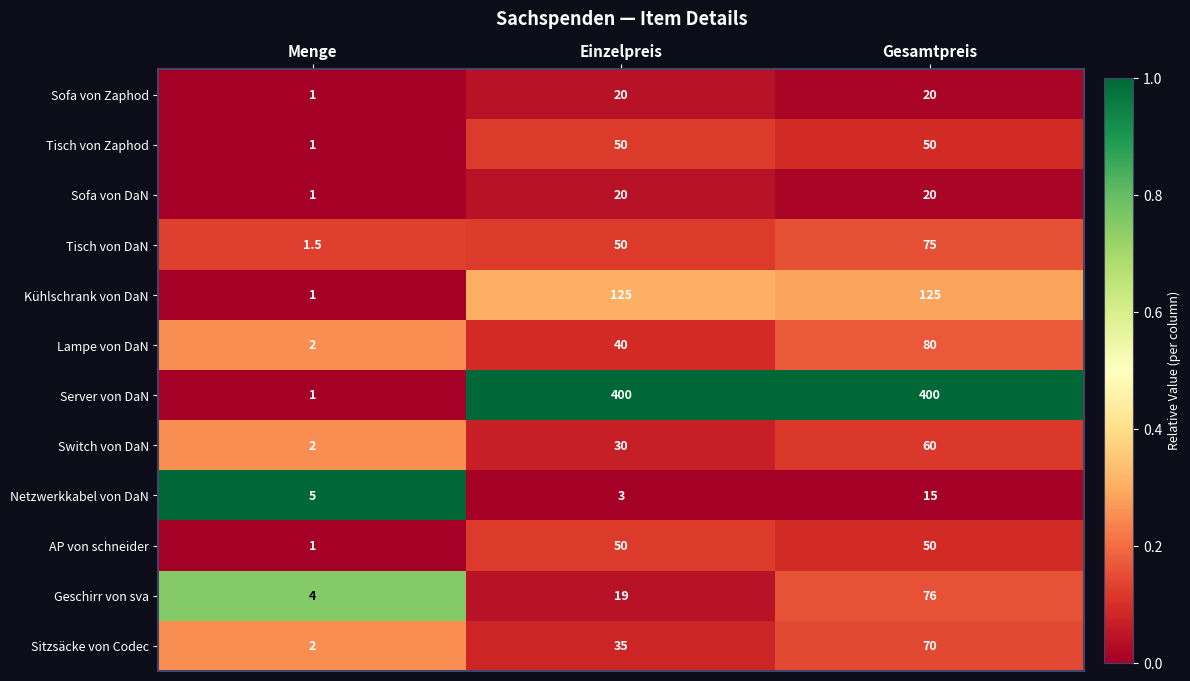

At which category is the sum across all series the highest?

Gesamtpreis